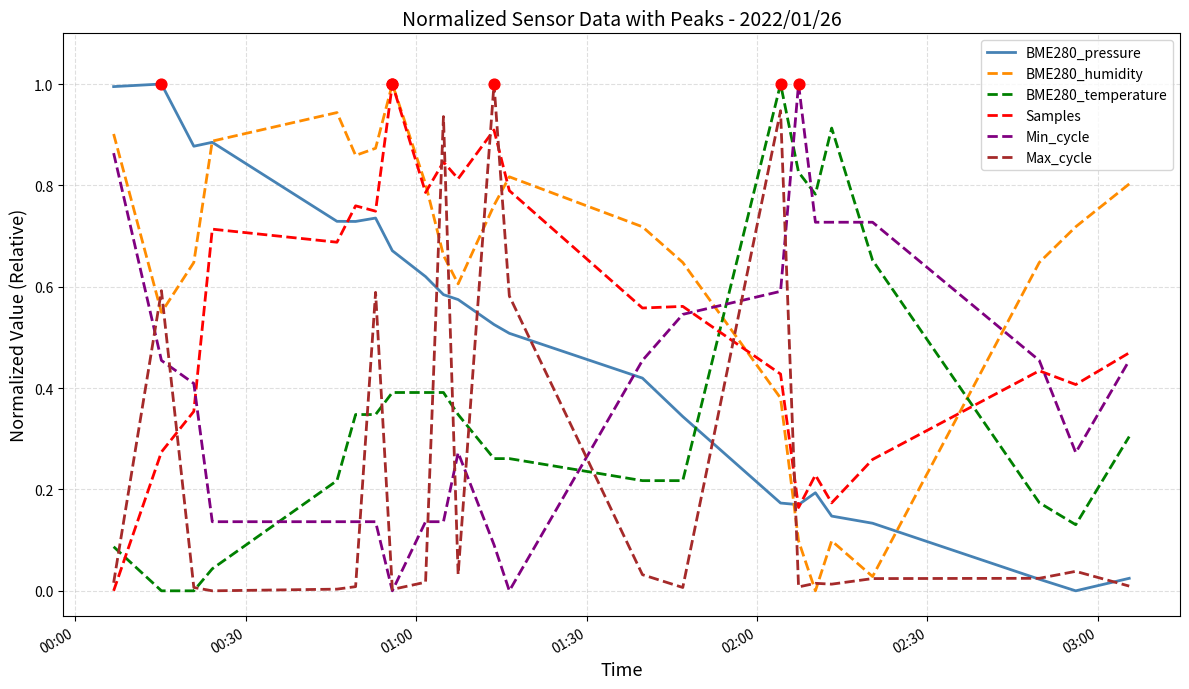

Which series has the largest total across all categories?

BME280_humidity